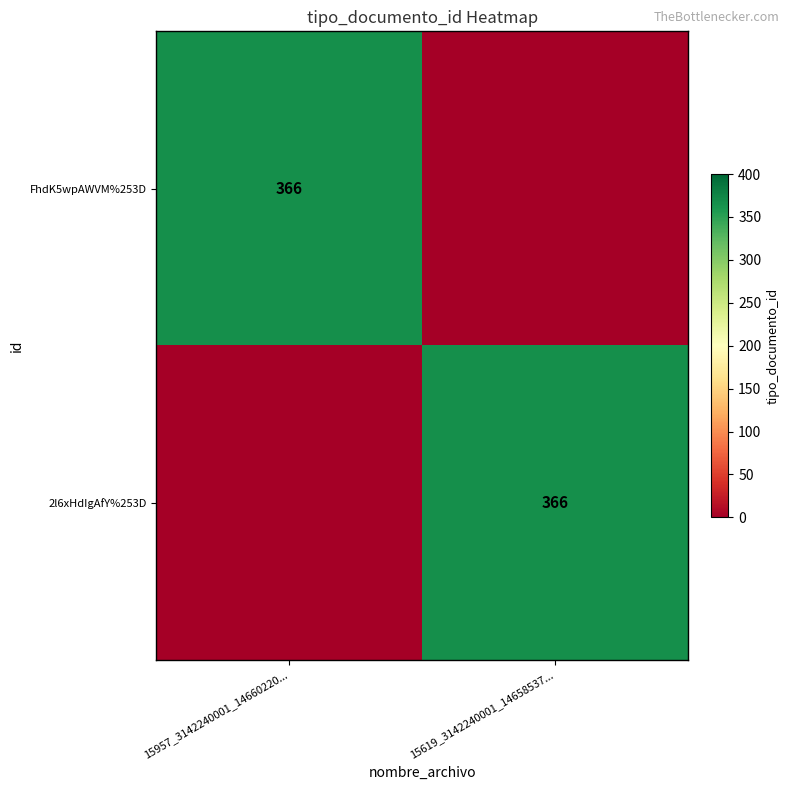

The 2l6xHdIgAfY%253D series shows 366 at 15619_3142240001_14658537.... True or false?

True